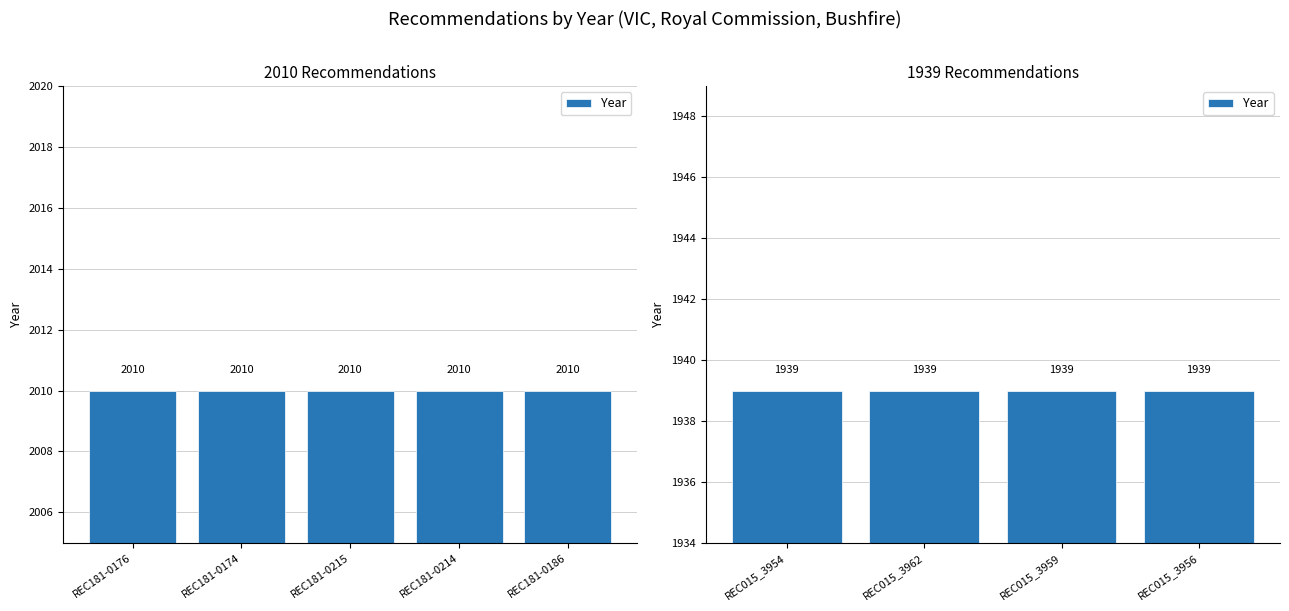

The chart shows a value of 1017 at REC181-0215. True or false?

False